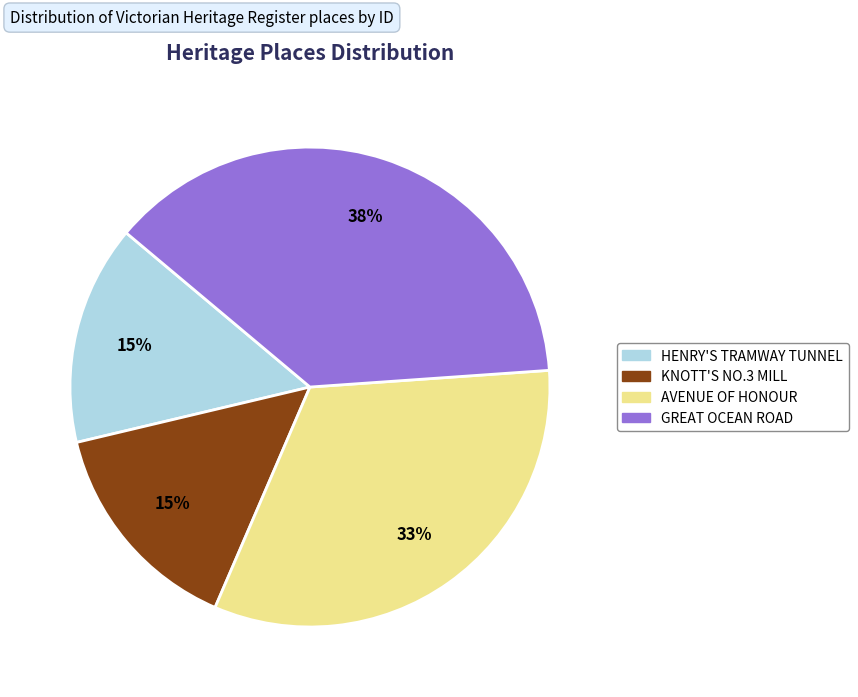

To the nearest percent, what is the average slice percentage?

25%